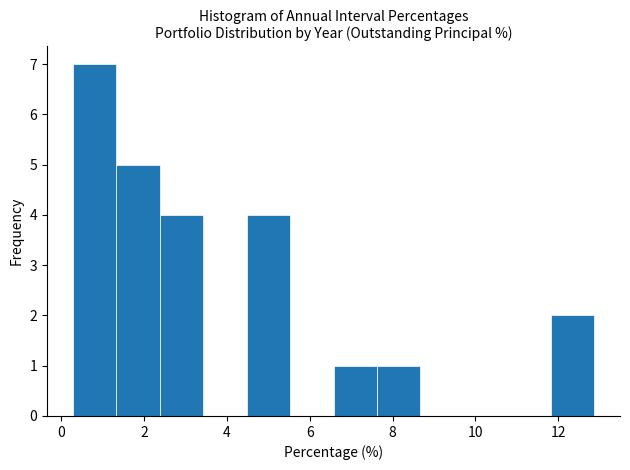

Reading left to right, transcribe this chart: for each bar, give the range it covers on the x-axis and its height. Neither the bar edges nor the heights are printed on the chart, so give them approximately, as read against the axes.

0.2 to 1.4: 7
1.4 to 2.4: 5
2.4 to 3.4: 4
3.4 to 4.4: 0
4.4 to 5.6: 4
5.6 to 6.6: 0
6.6 to 7.6: 1
7.6 to 8.6: 1
8.6 to 9.8: 0
9.8 to 10.8: 0
10.8 to 11.8: 0
11.8 to 12.8: 2